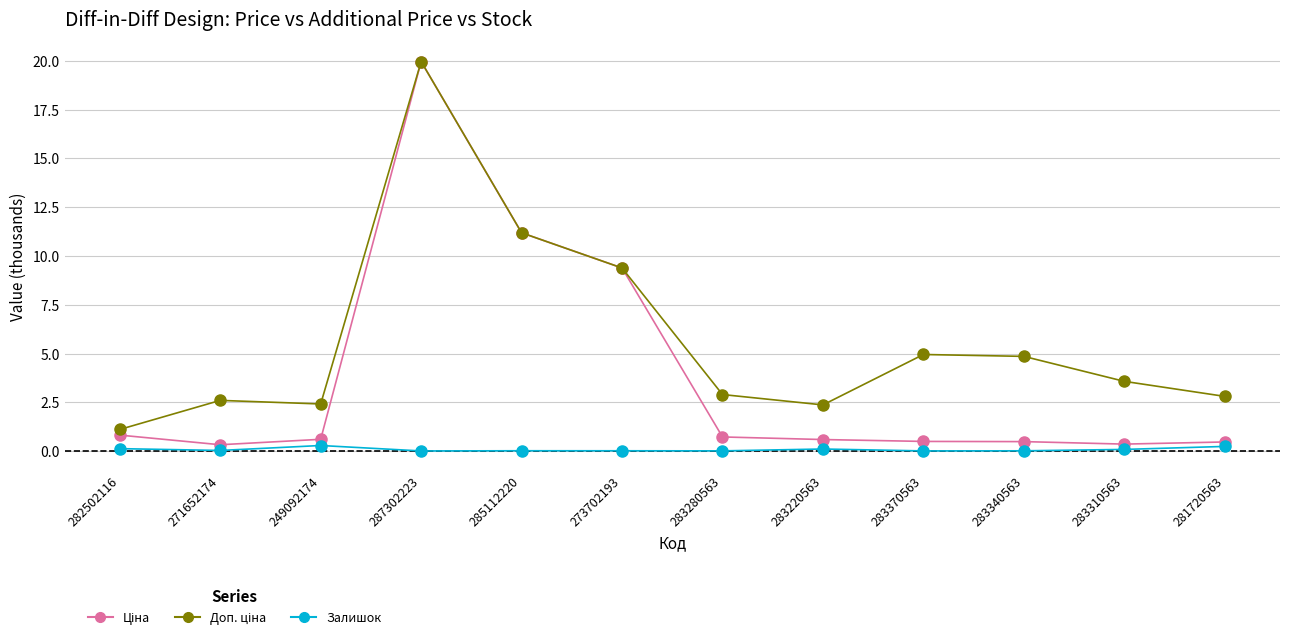

How many lines are shown in the chart?

3